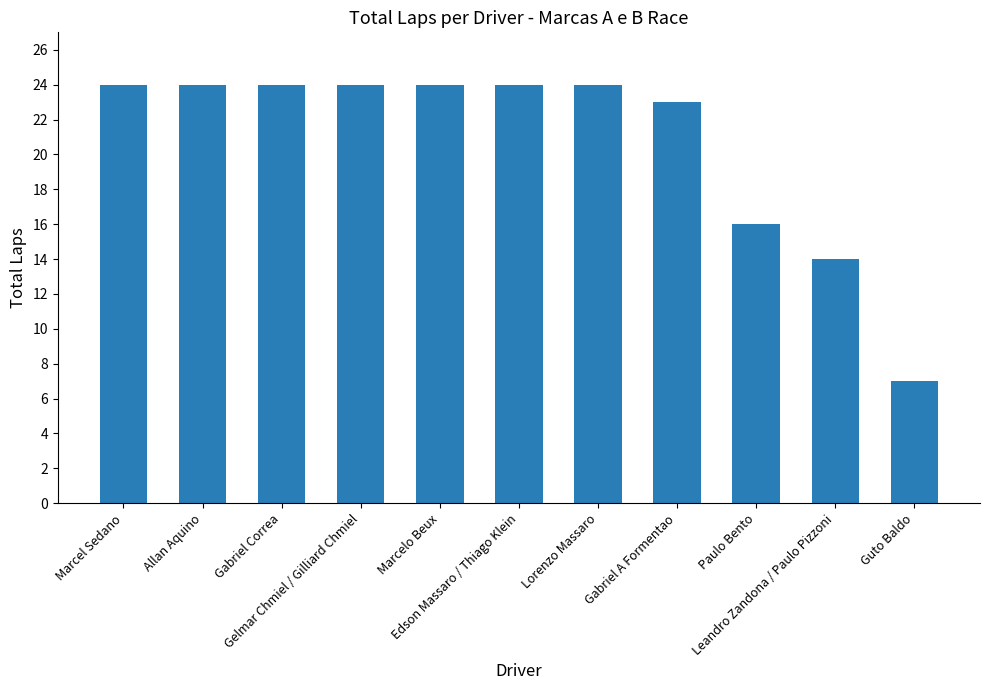

What is the sum of the values at Gelmar Chmiel / Gilliard Chmiel and Marcelo Beux?

48